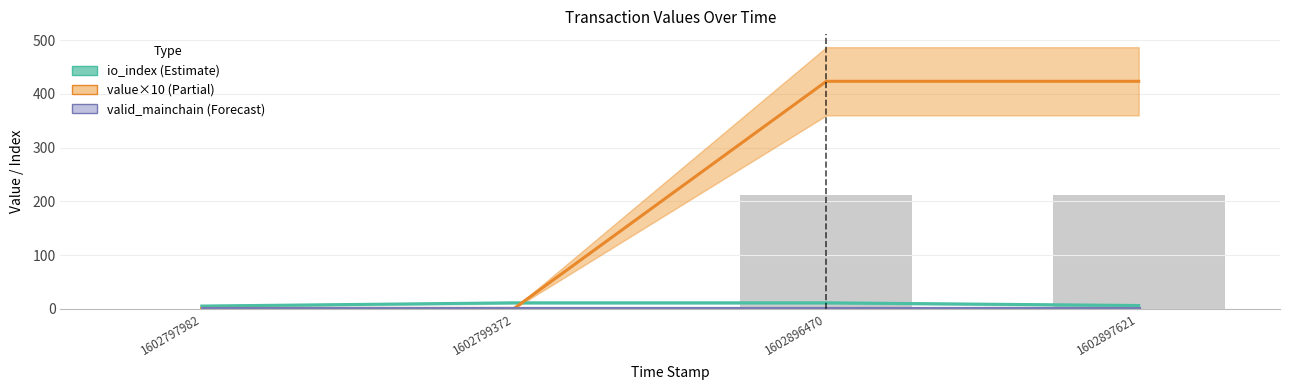

What are all the series names shown in the legend?

io_index, value (×10), valid_mainchain